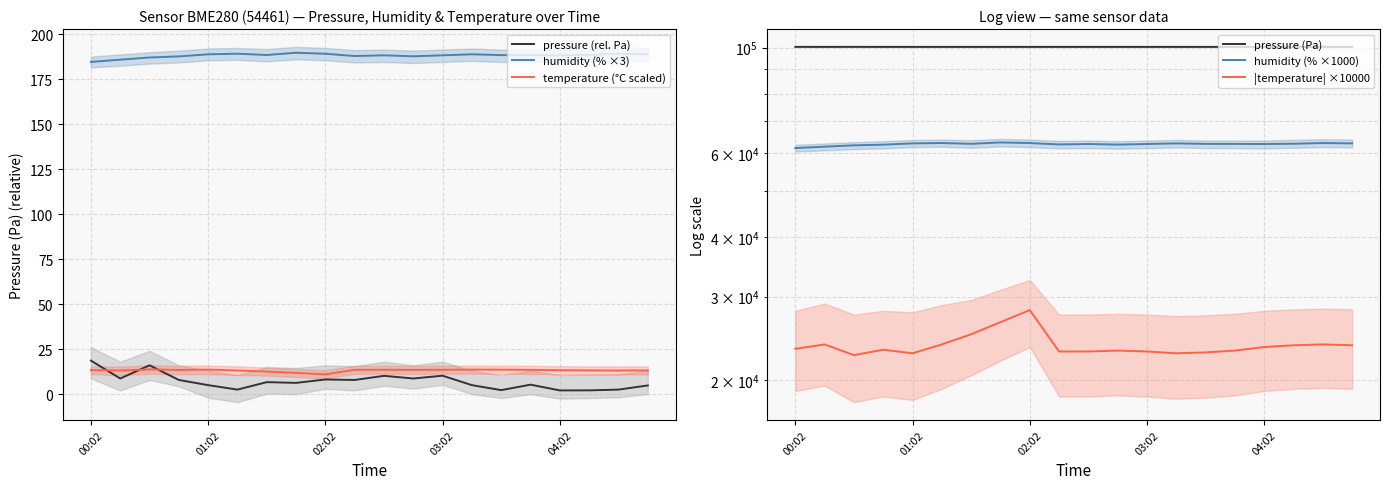

The value of |temperature| ×10000 at 11 is 23100.0. True or false?

True